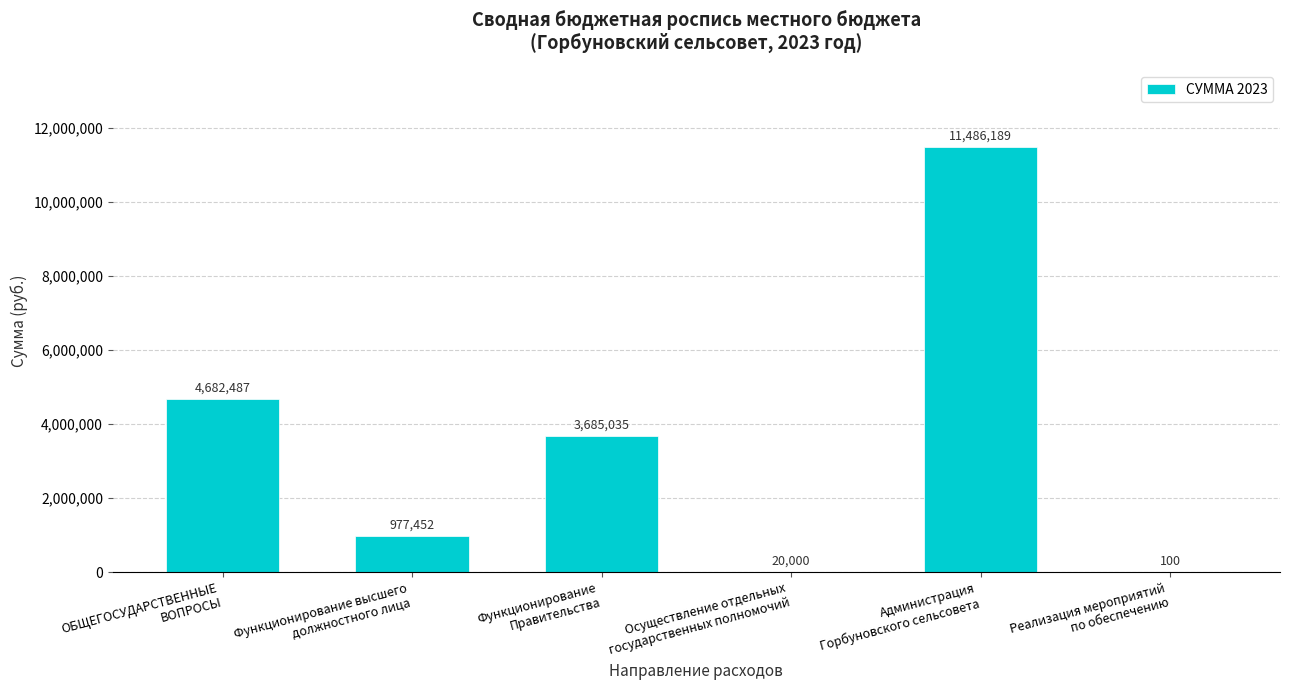

What is the maximum value shown in the chart?

11486189.2